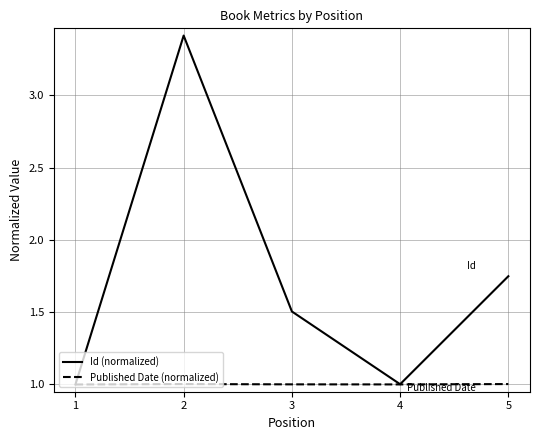

What is the greatest value displayed?

3.4